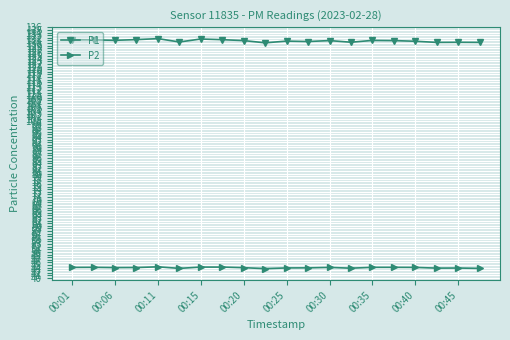

Which series has the largest total across all categories?

P1